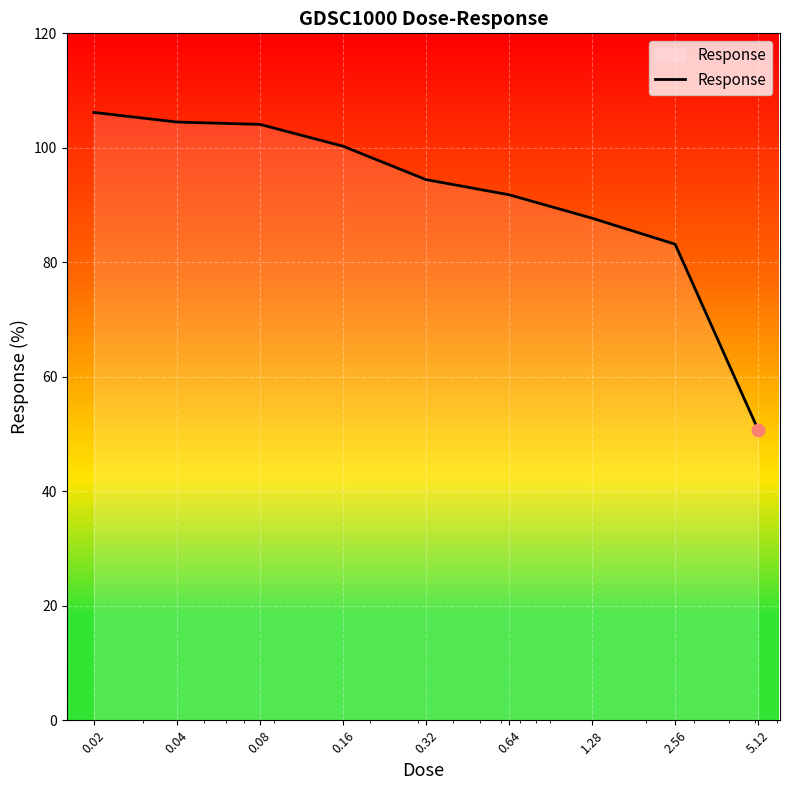

What is the maximum value shown in the chart?

106.2